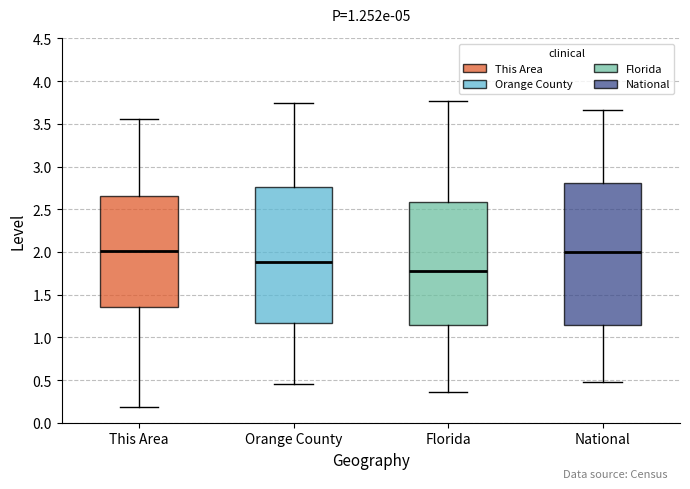

Reading left to right, read every box against the y-axis: the position of its median line, the range the box covers, and the ends of its whiskers. The values are not printed on the chart, so give them approximately, as read against the axis.

This Area: median 2.00, box 1.35 to 2.65, whiskers 0.20 to 3.55
Orange County: median 1.90, box 1.15 to 2.75, whiskers 0.45 to 3.75
Florida: median 1.80, box 1.15 to 2.60, whiskers 0.35 to 3.75
National: median 2.00, box 1.15 to 2.80, whiskers 0.50 to 3.65